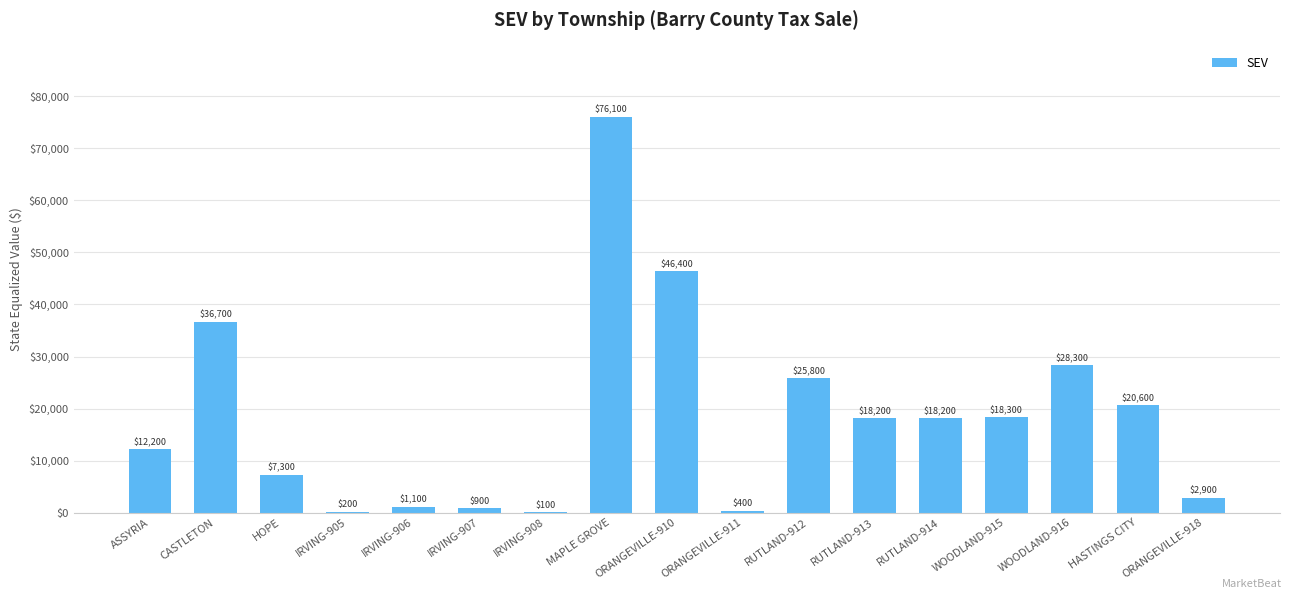

What is the maximum value shown in the chart?

76100